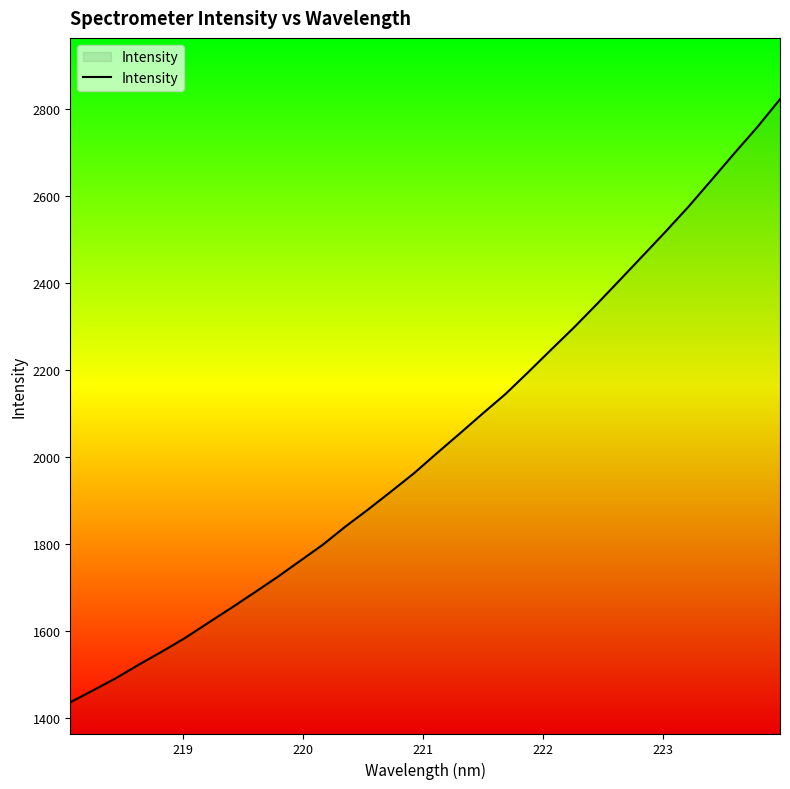

What is the maximum value shown in the chart?

2822.3